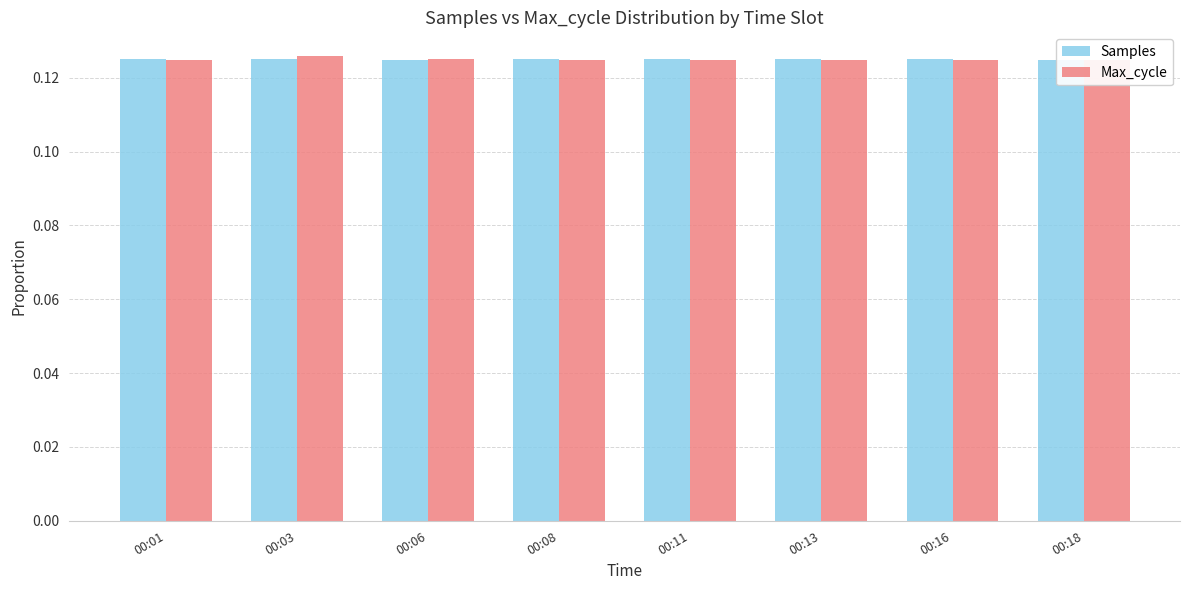

Reading right to left, list all the values displayed in this chart.

Samples: 0.1	0.1	0.1	0.1	0.1	0.1	0.1	0.1
Max_cycle: 0.1	0.1	0.1	0.1	0.1	0.1	0.1	0.1